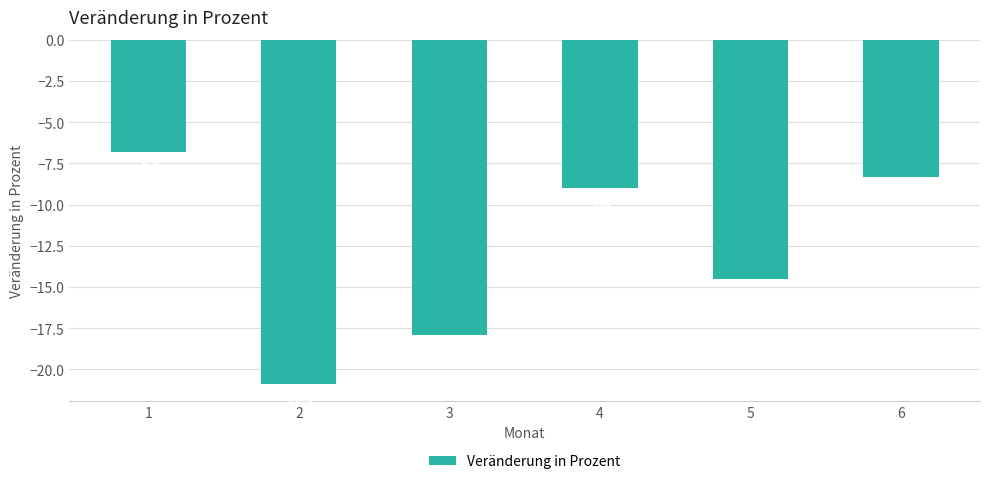

What is the change in value from 4 to 6?

+0.7